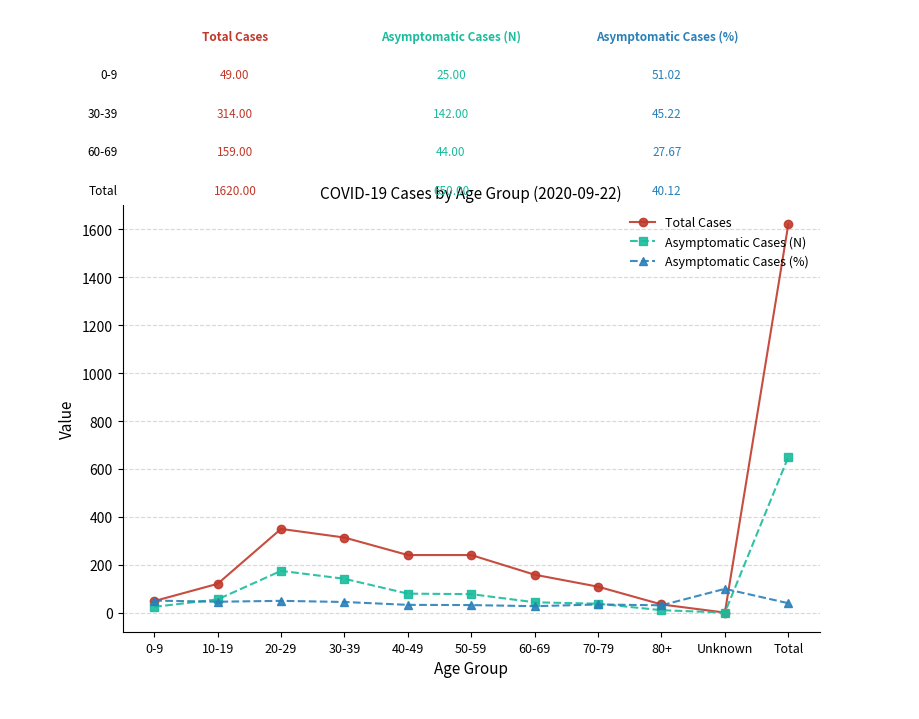

The Total Cases series shows 551.5 at 20-29. True or false?

False